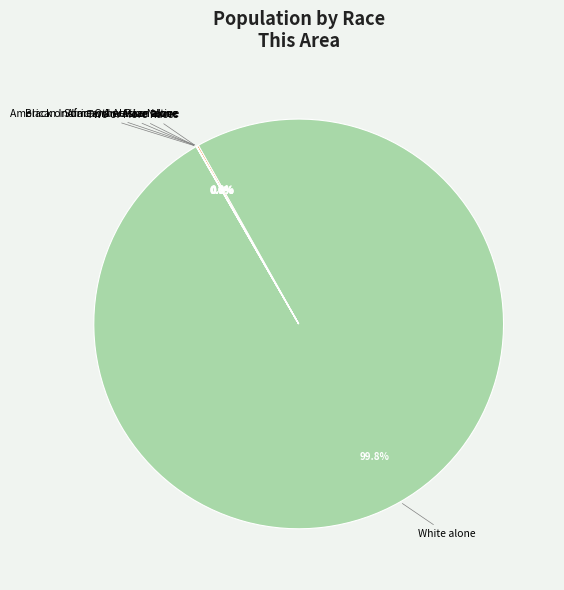

Does any single category account for the majority?

Yes